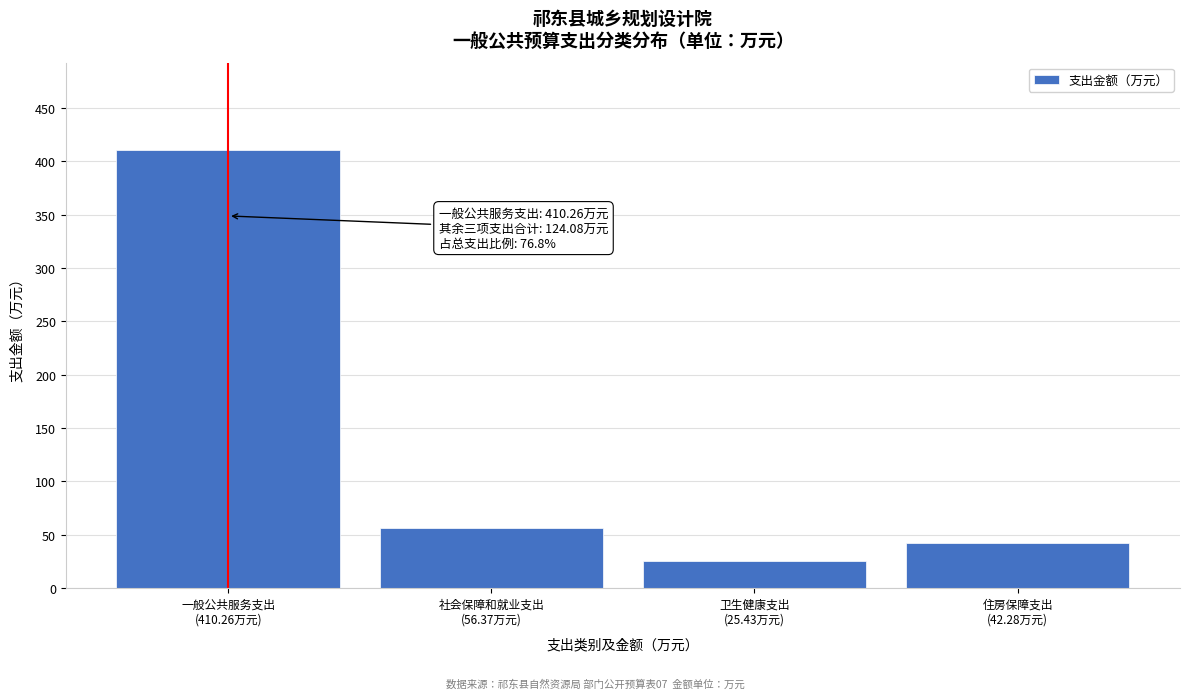

Reading left to right, transcribe all the data shown in this chart.

410.3	56.4	25.4	42.3